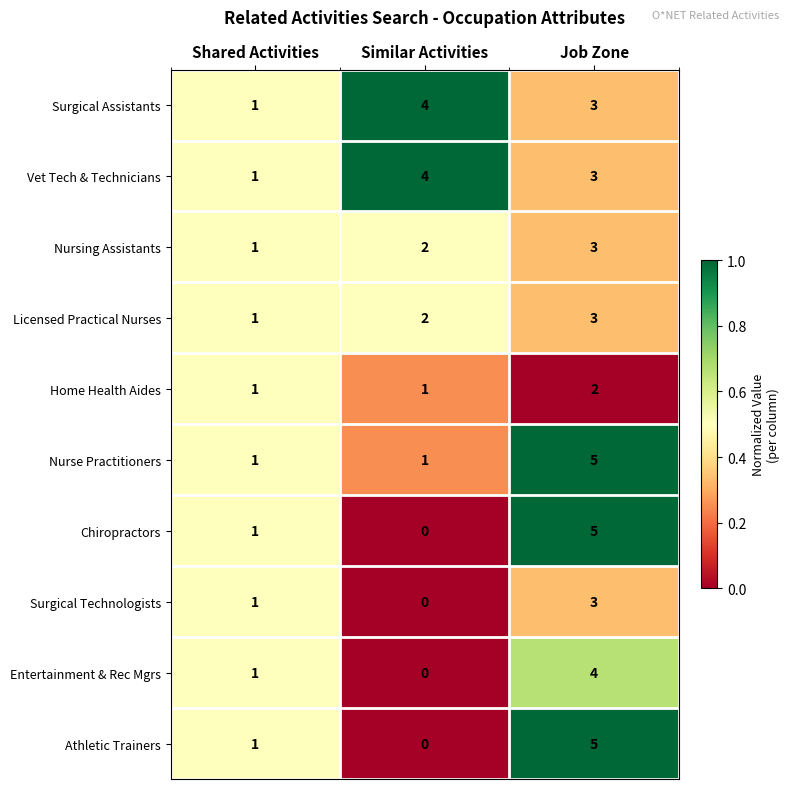

How many data points does each series have?

3